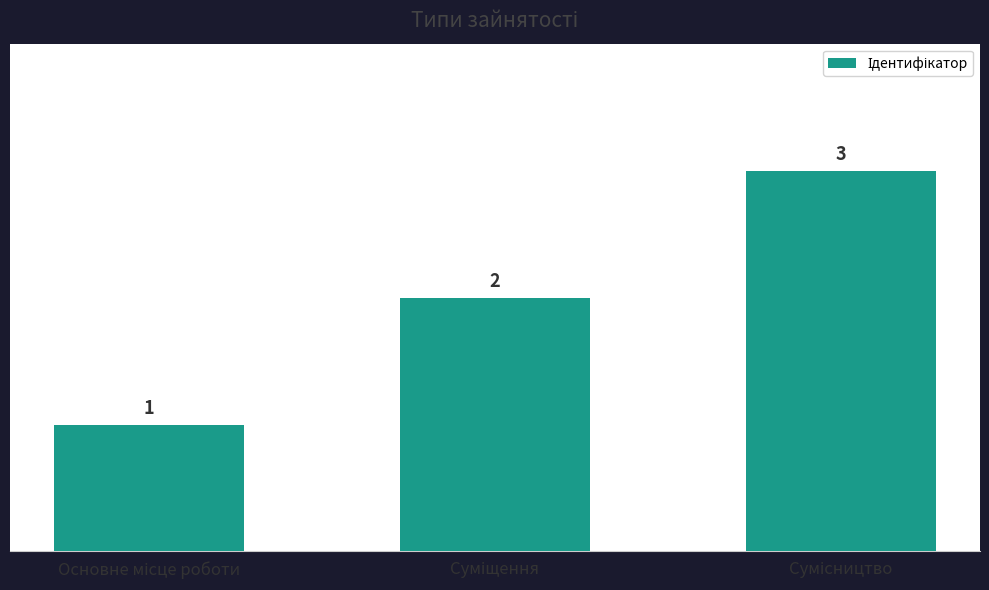

What is the greatest value displayed?

3